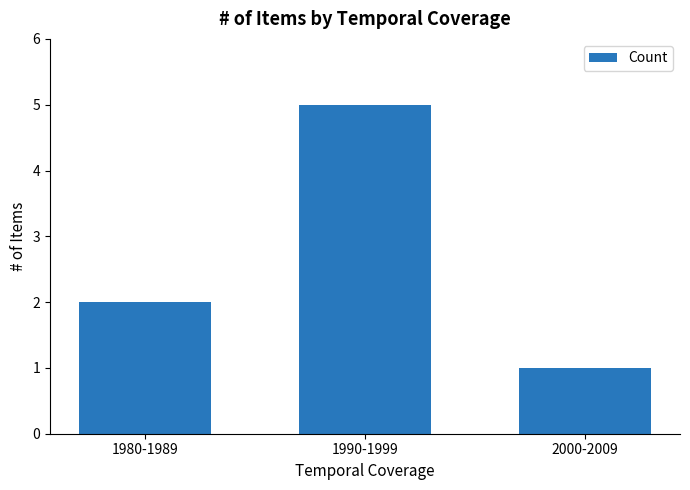

Are the bars horizontal?

No